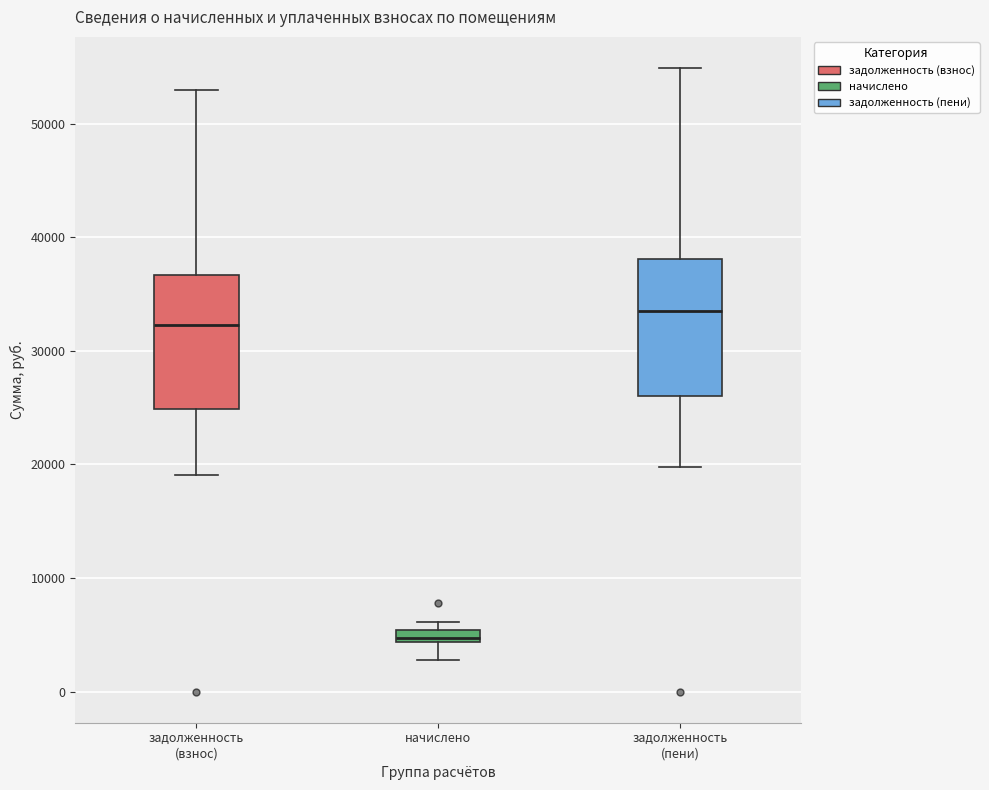

Where does the lower whisker of the box for задолженность (взнос) end on the y-axis? The values are not printed on the chart, so give them approximately, as read against the axis.

19000